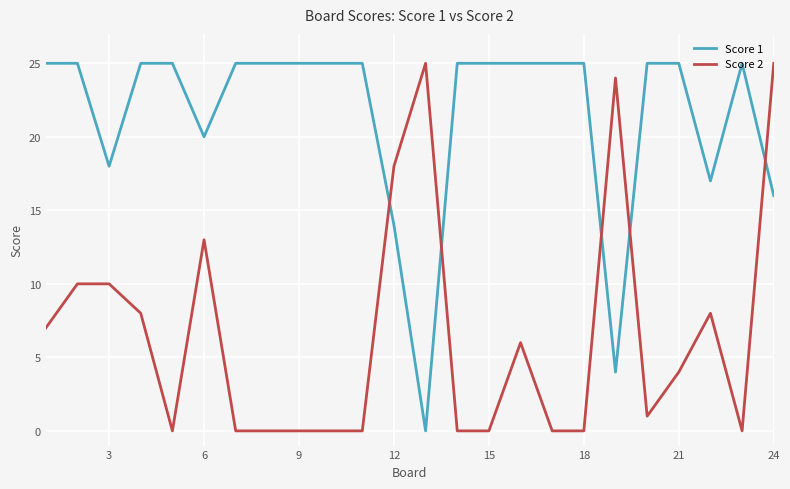

What is the average value of the Score 2 series?

7